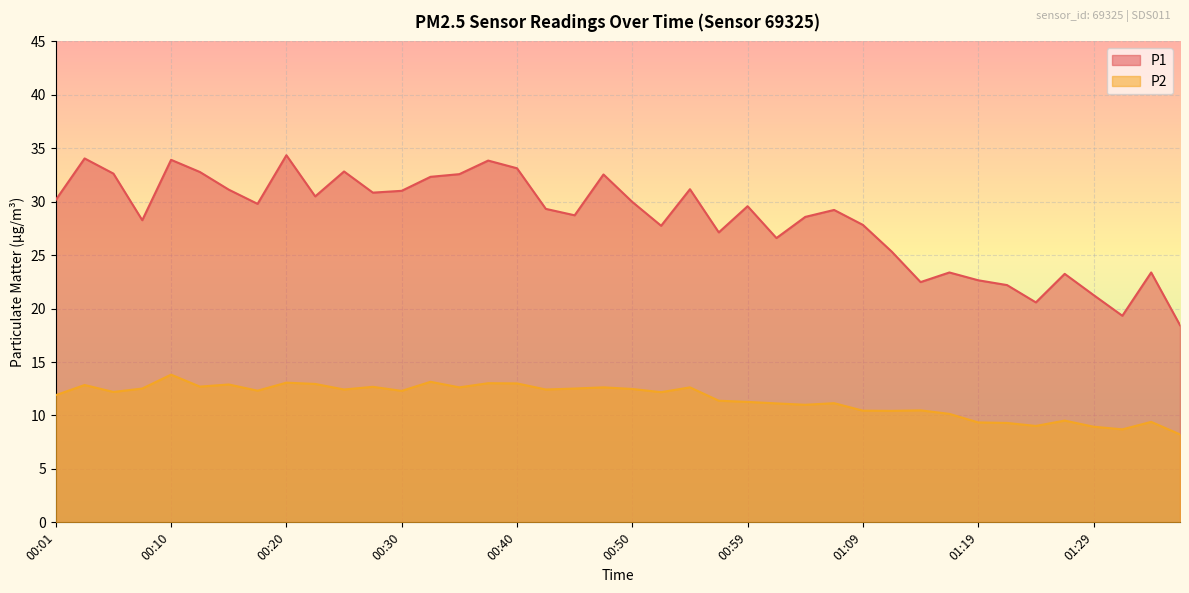

Between 01:12 and 00:30, which is larger?

00:30